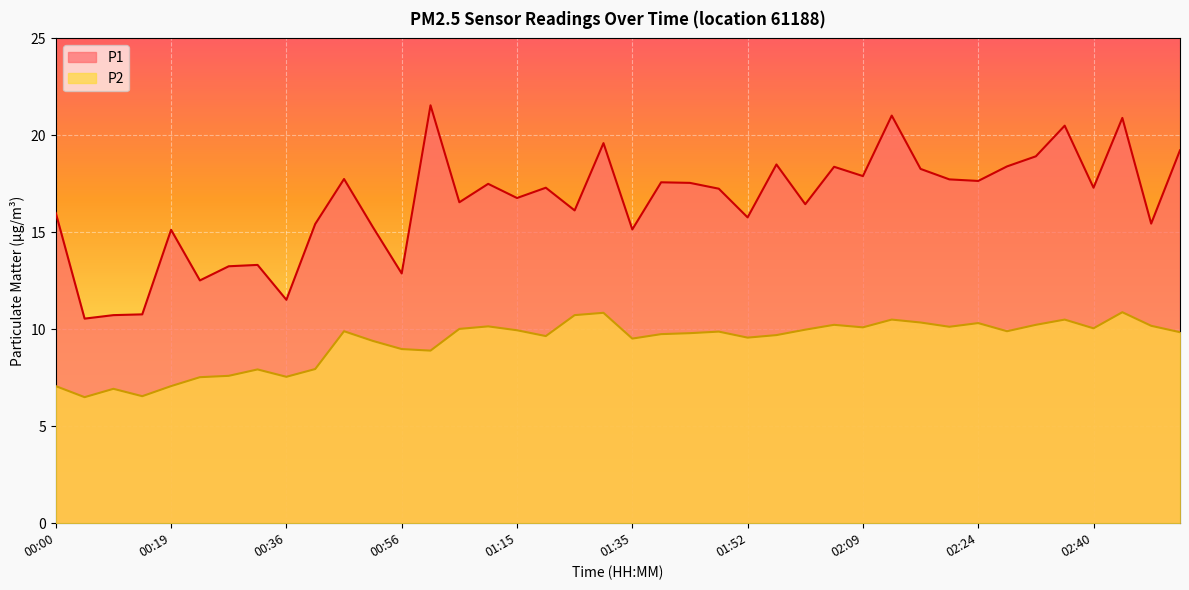

Which series has the widest spread of values?

P1